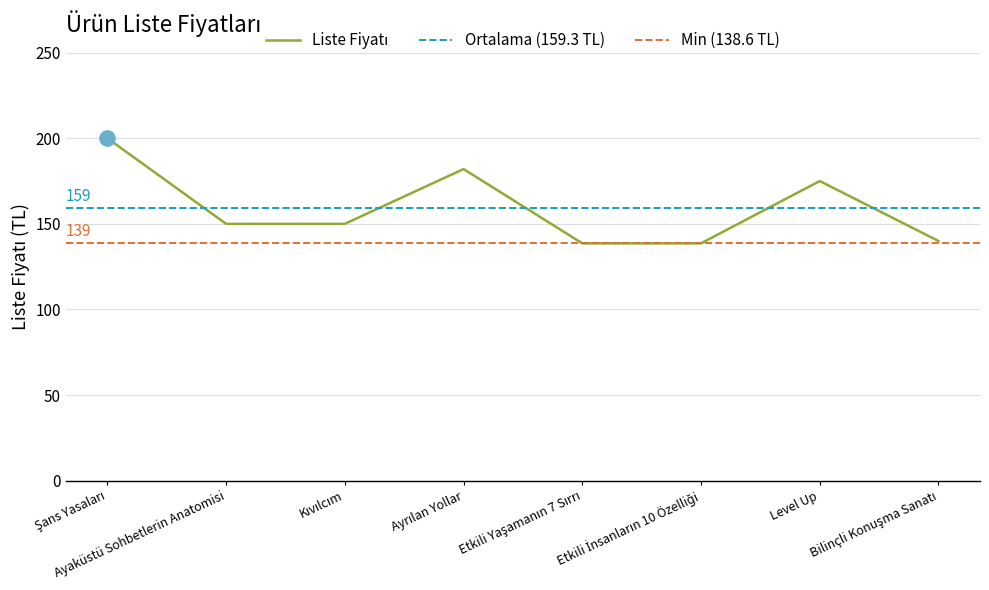

What is the ratio of the value at Etkili Yaşamanın 7 Sırrı to the value at Level Up?

0.8